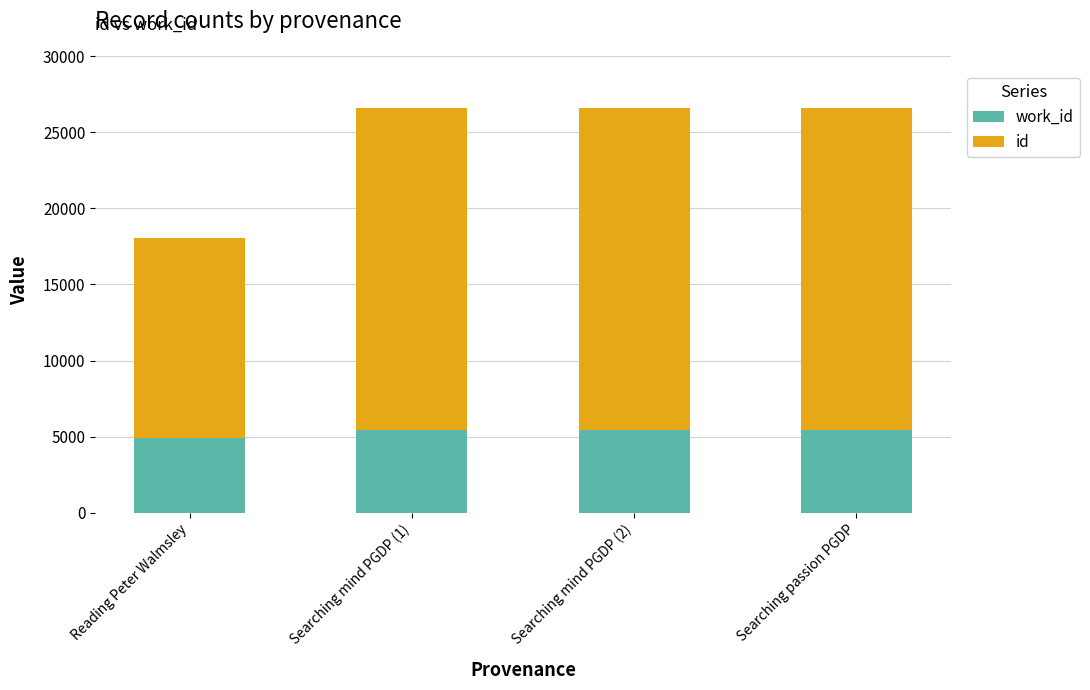

What is the total value across all series at Searching passion PGDP?

26579